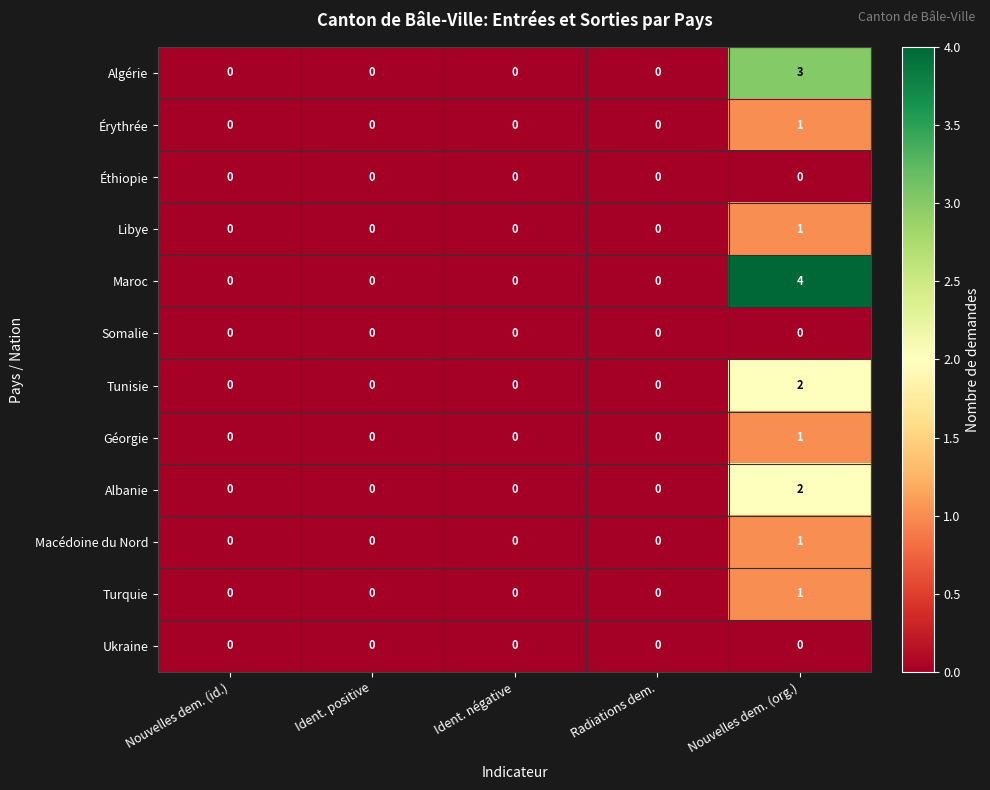

The value of Géorgie at Ident. négative is 0. True or false?

True